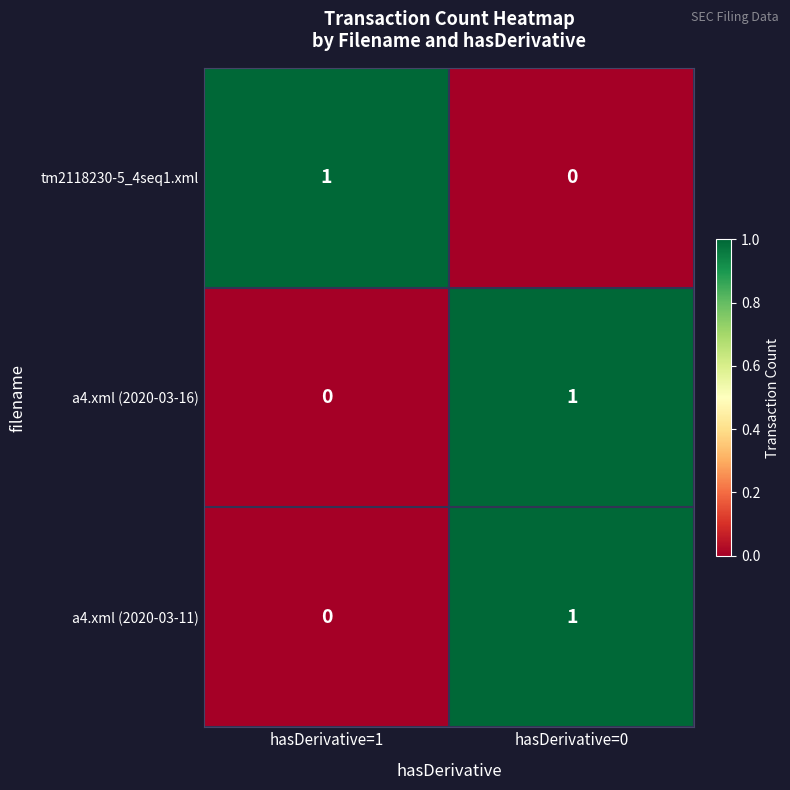

List the labels in order of a4.xml (2020-03-16) value, largest first.

hasDerivative=0, hasDerivative=1